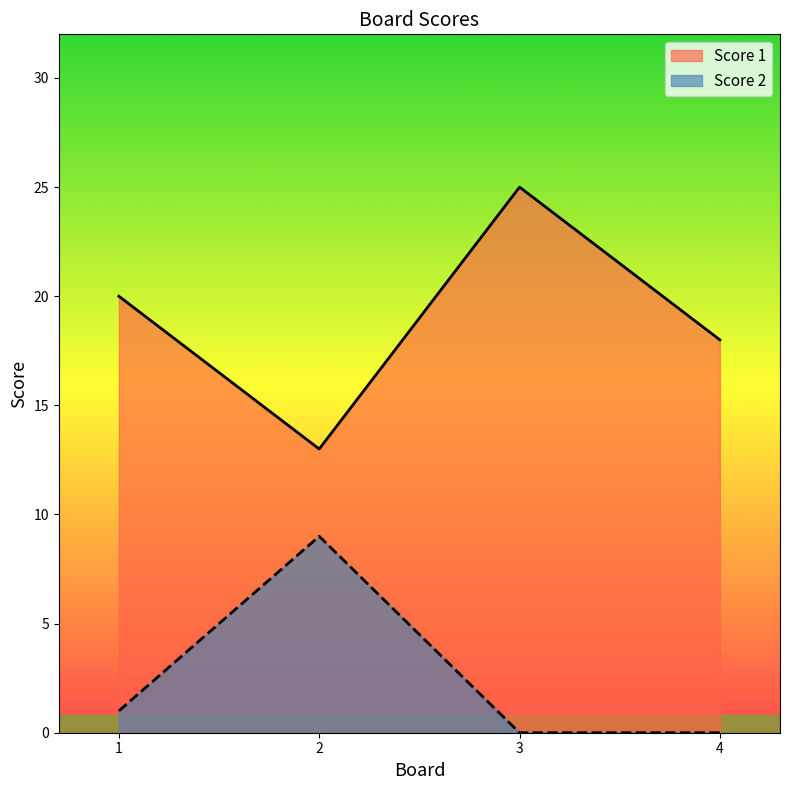

How many values in the Score 2 series exceed 1?

1